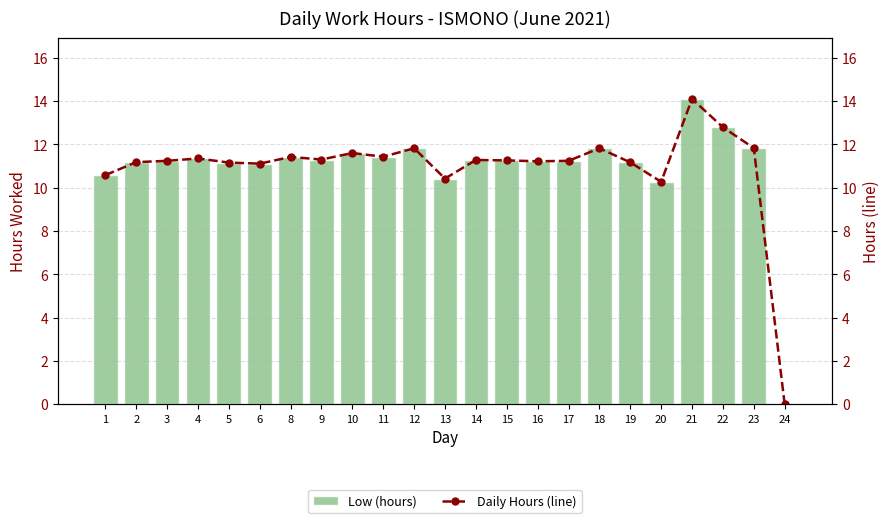

The Low (hours) series shows 3.0 at 5. True or false?

False